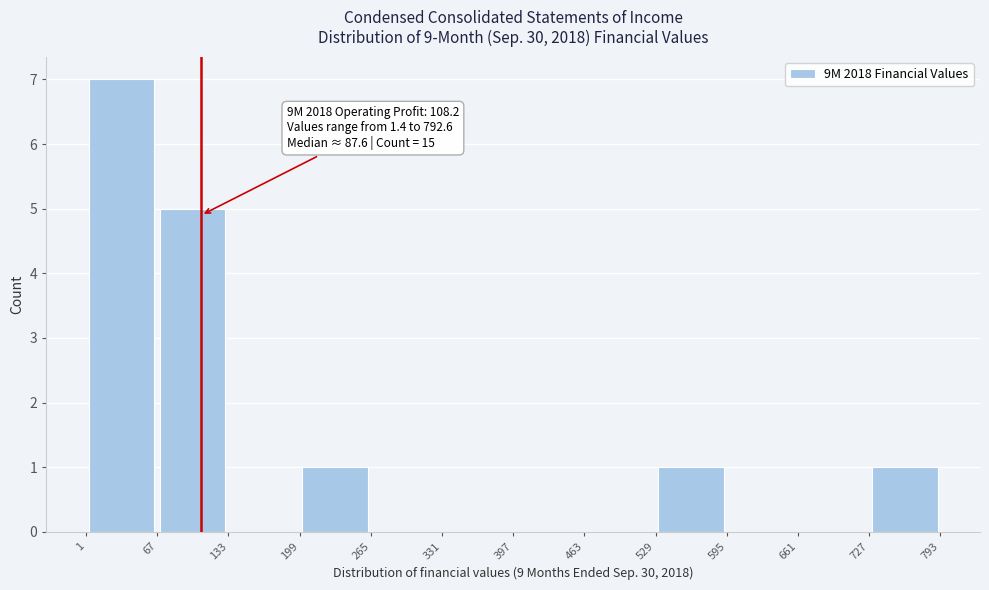

Which range on the x-axis has the tallest bar?

1 to 67